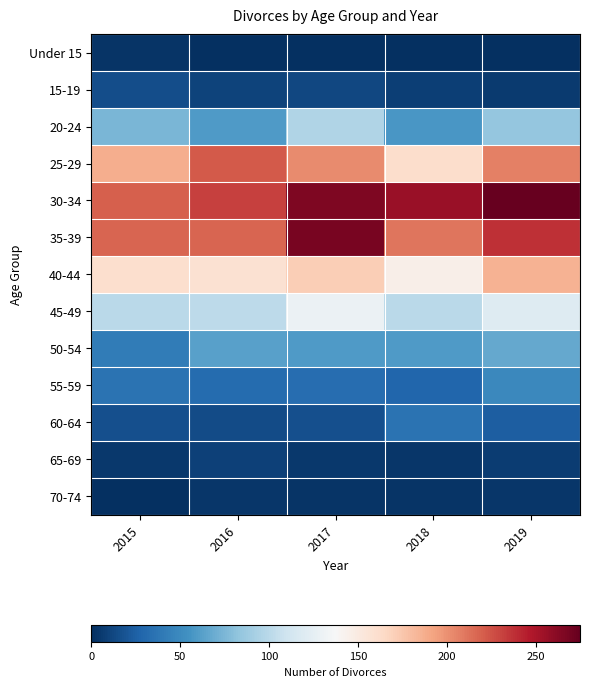

How many distinct data groups are displayed?

13